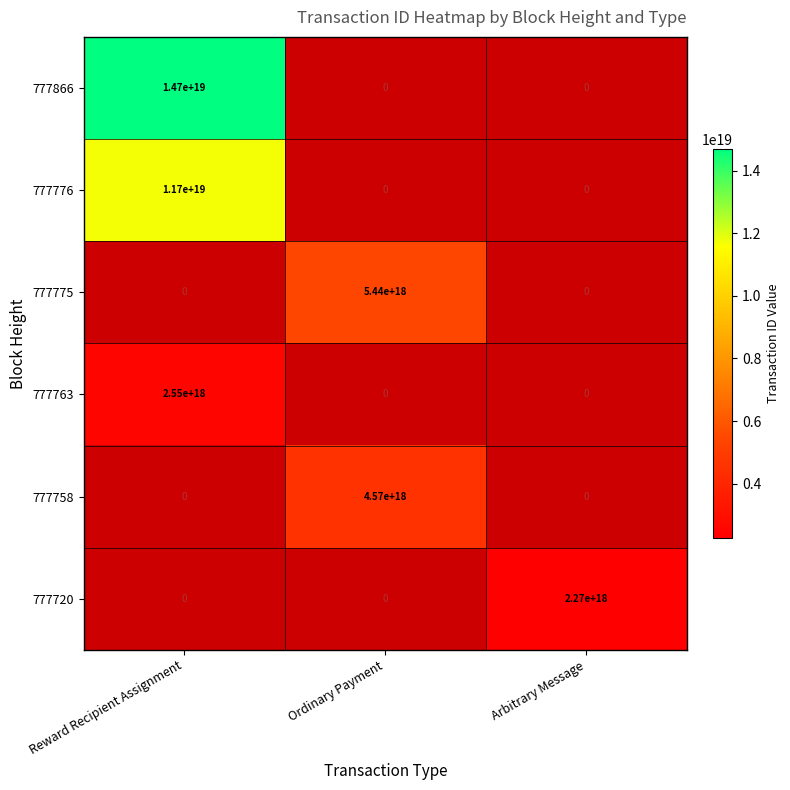

Is it true that 777776 equals 6298293889958420480 at Reward Recipient Assignment?

False